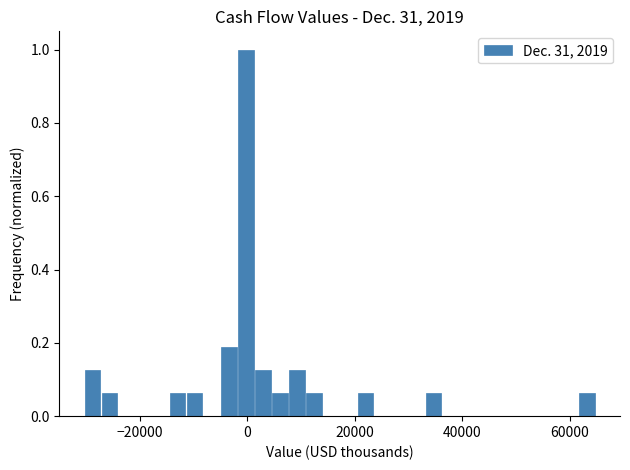

Read against the x-axis, roughly where is the centre of the tallest bar?

0